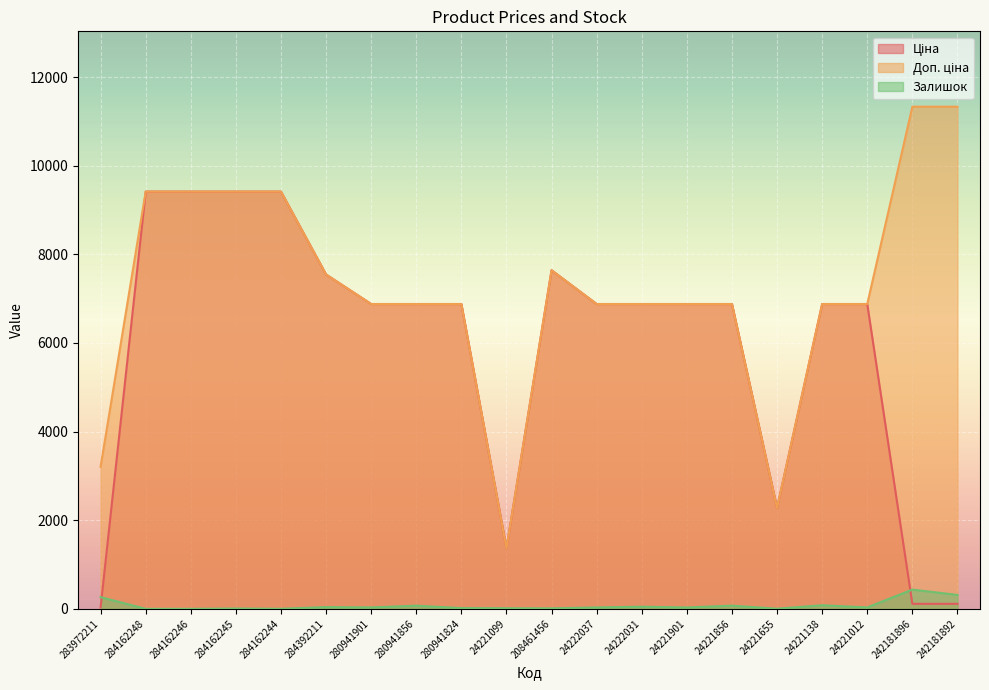

How many data points does each series have?

20